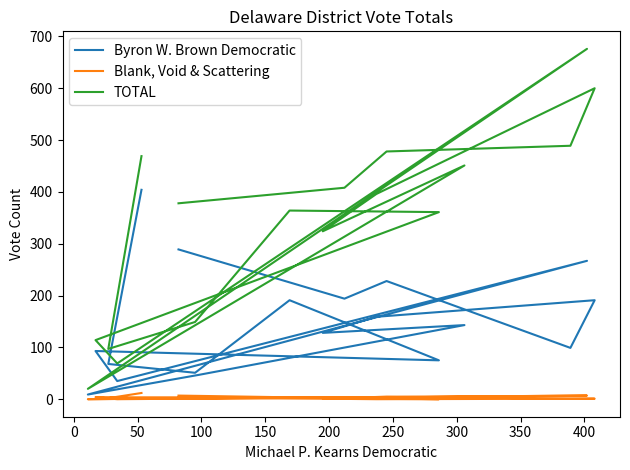

True or false: Blank, Void & Scattering and TOTAL intersect in this chart.

False